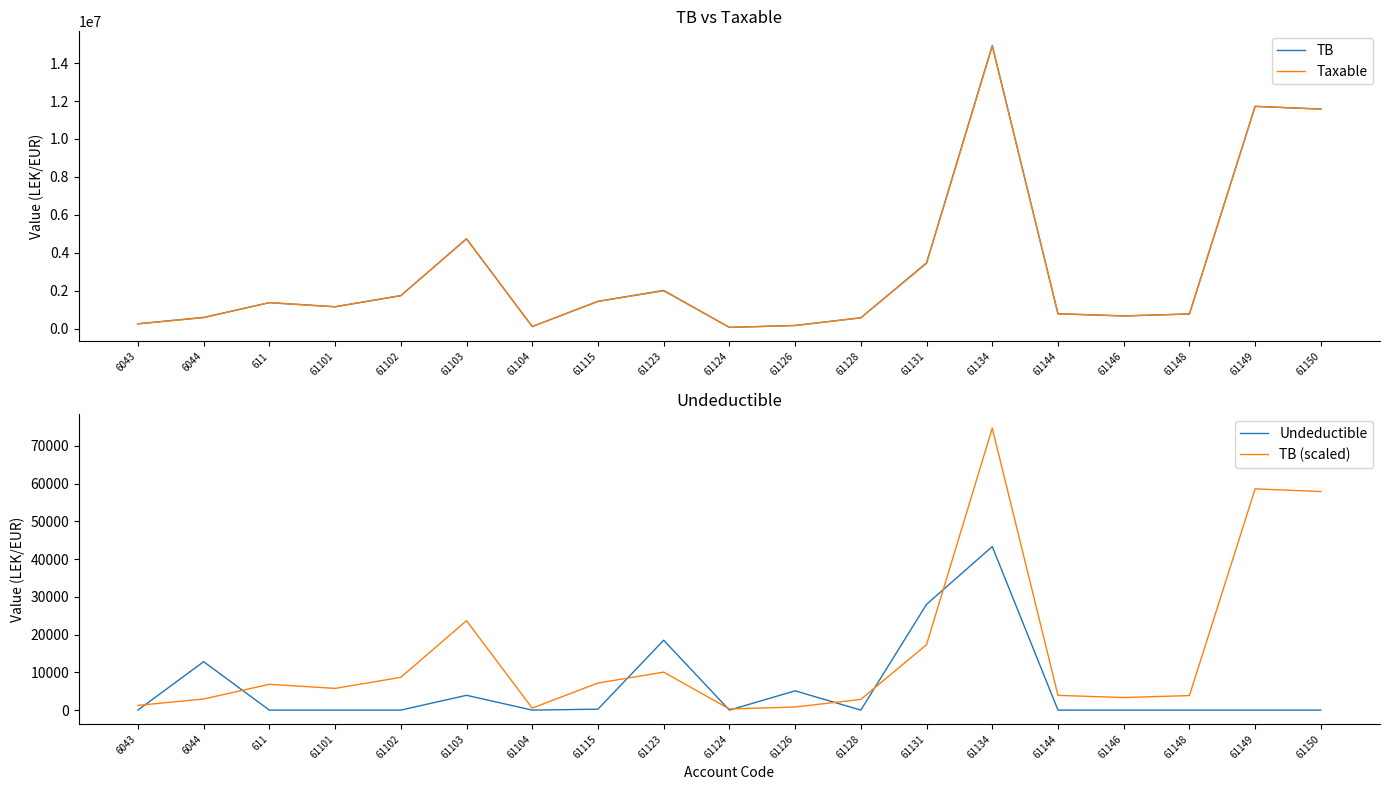

At which category does TB (scaled) reach its first local peak?

611